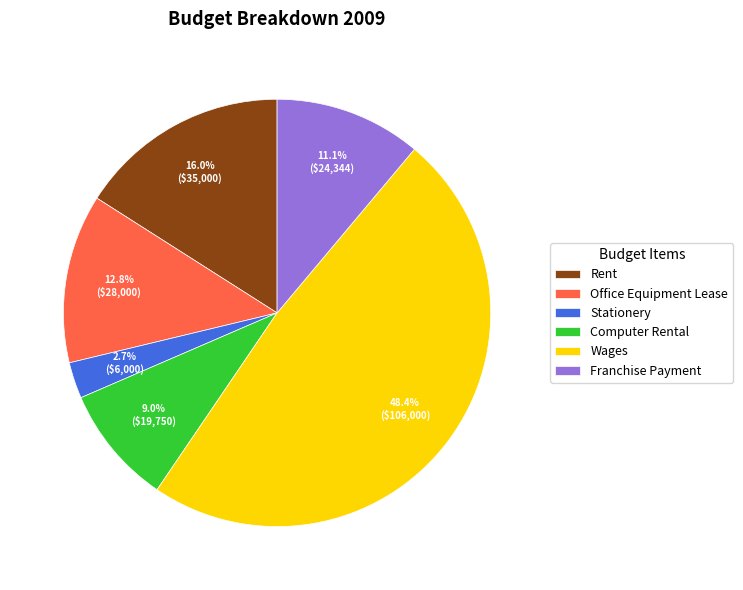

Combined, do Office Equipment Lease and Computer Rental account for over 50%?

No